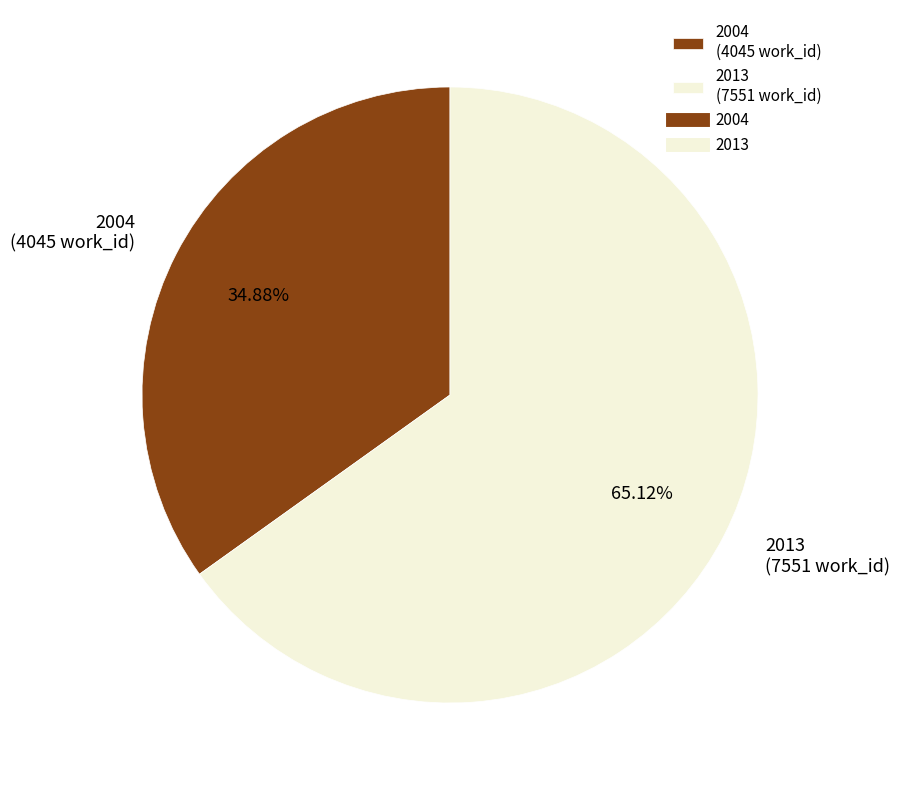

What percentage is the 2013 slice, to the nearest percent?

65%